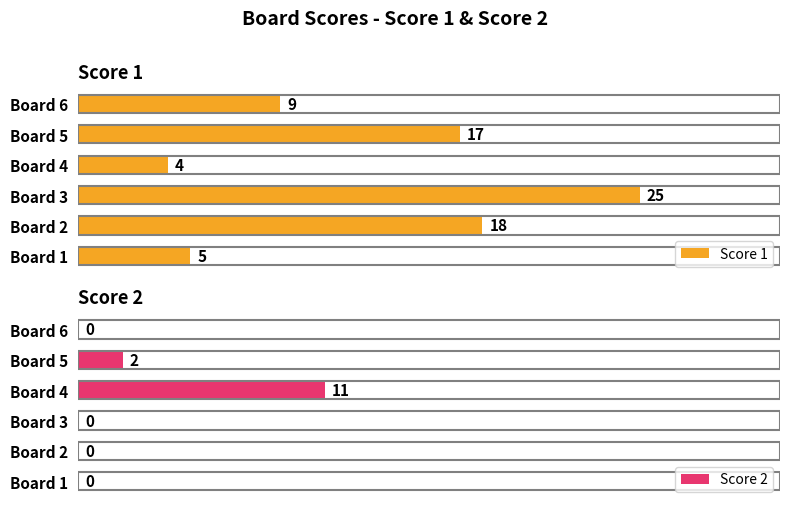

Rank the series by their maximum value, from lowest to highest.

Score 2, Score 1